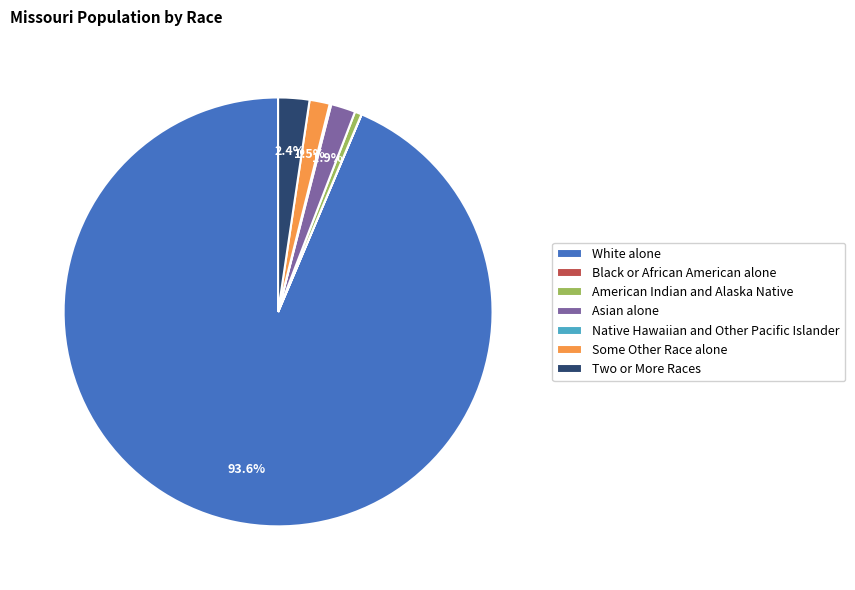

Which slice represents more than half of the pie?

White alone